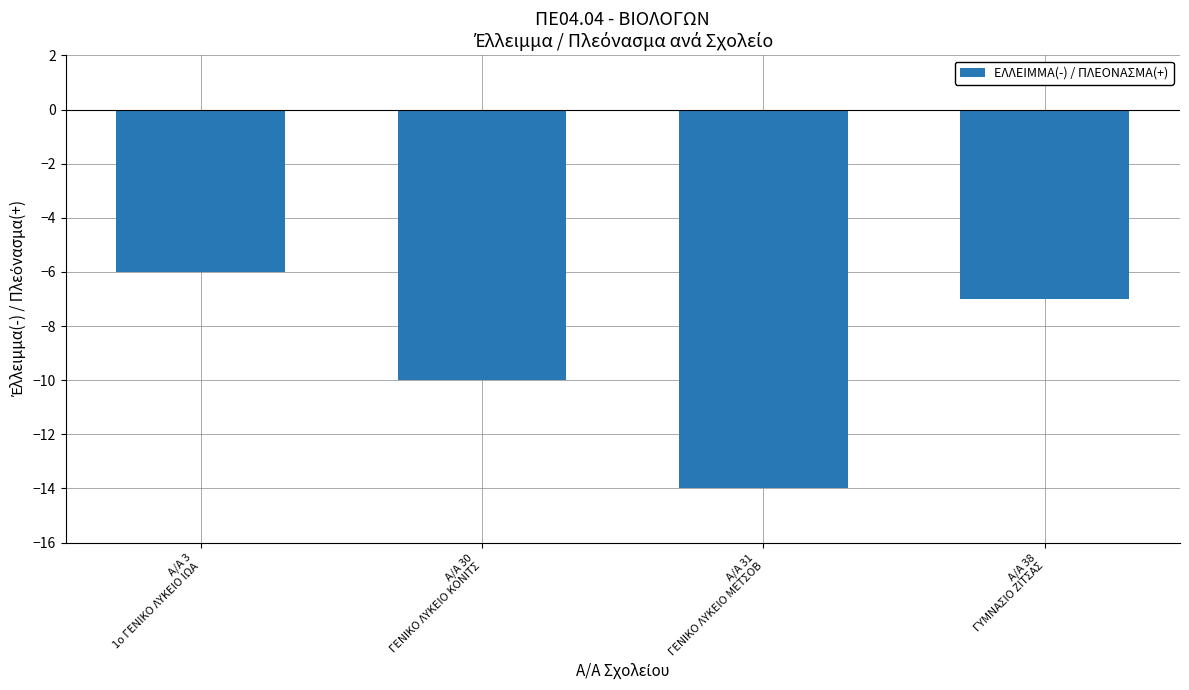

Reading left to right, extract all data points from this chart.

-6	-10	-14	-7